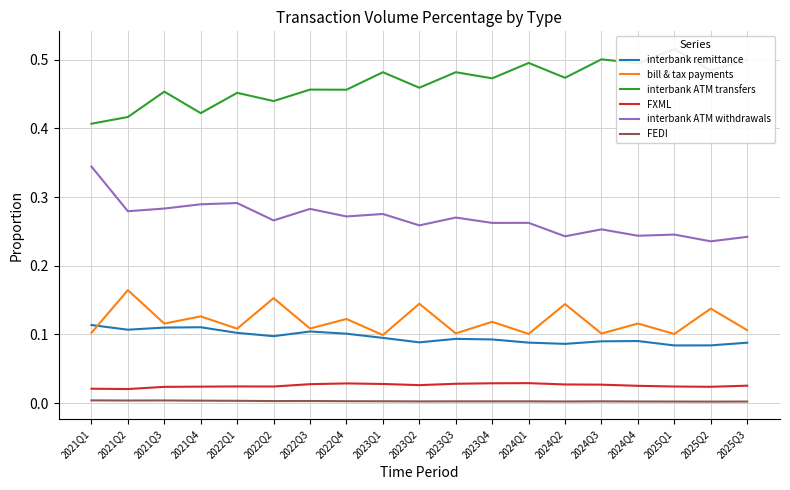

What is the minimum value for interbank ATM withdrawals?

0.2